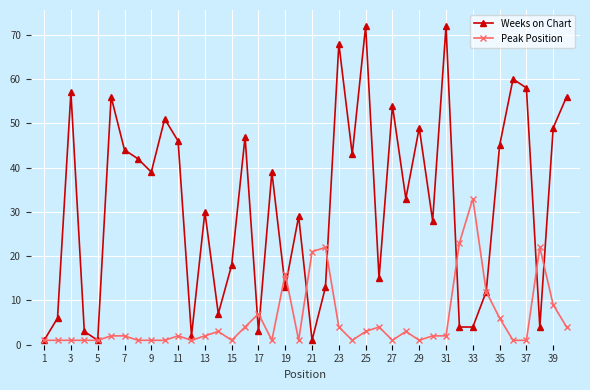

Rank the series by their maximum value, from highest to lowest.

Weeks on Chart, Peak Position